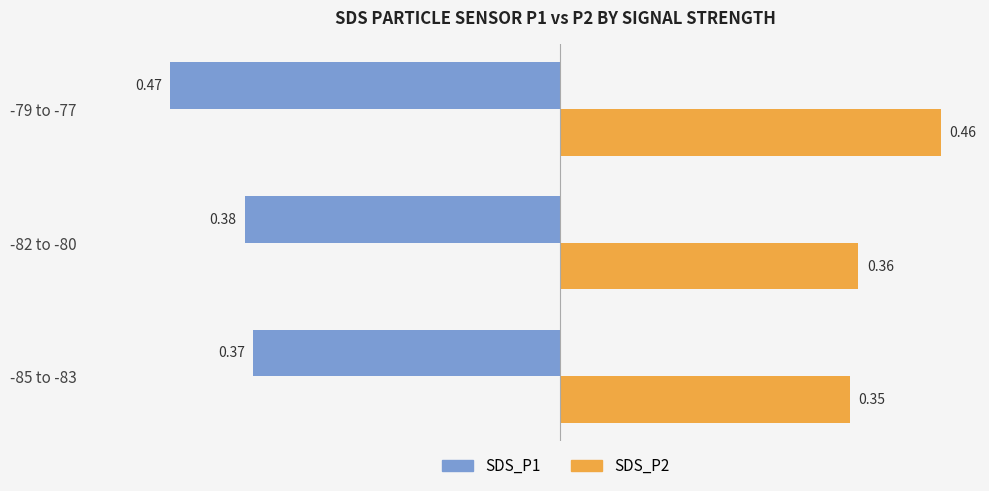

At -79 to -77, list the series in order from largest to smallest.

SDS_P2, SDS_P1